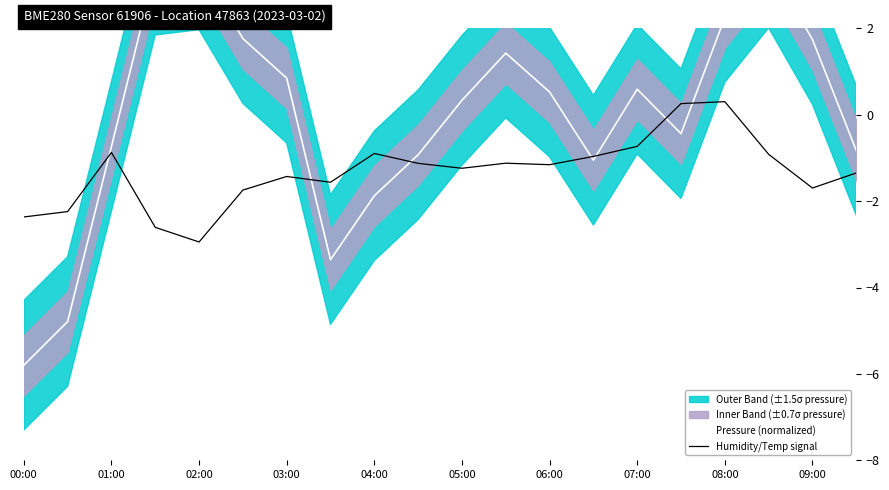

Is it true that Humidity/Temp signal equals -1.6 at 11?

False